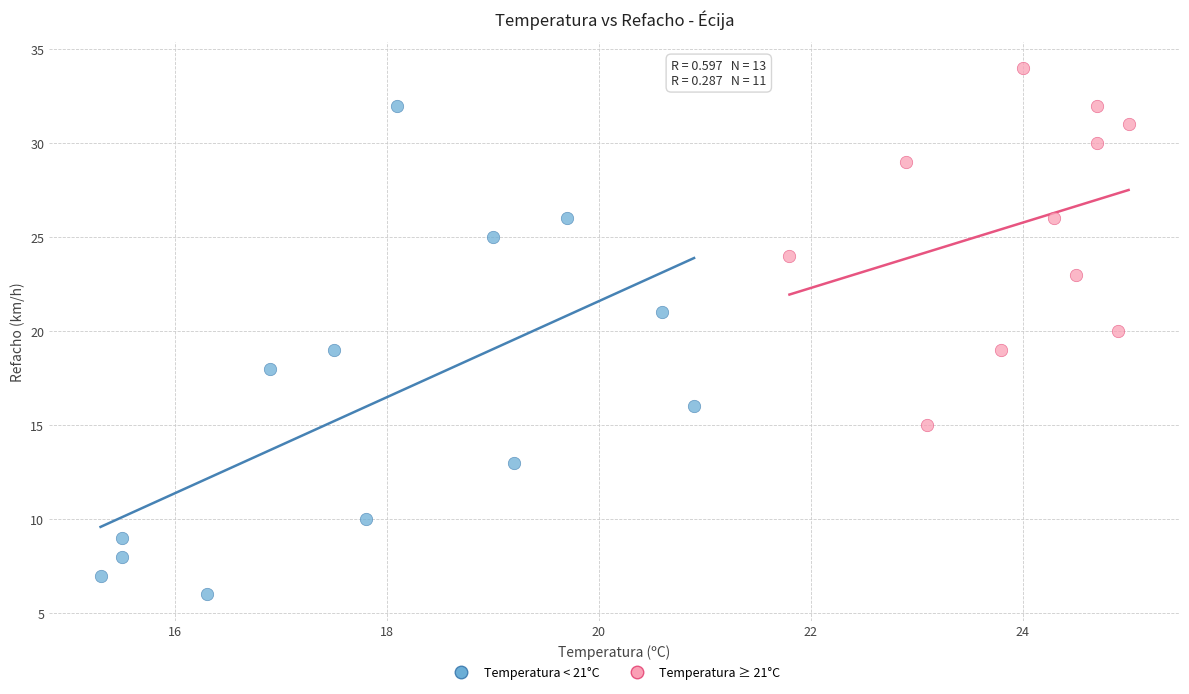

Which series has the widest spread of Y values?

Temperatura < 21°C